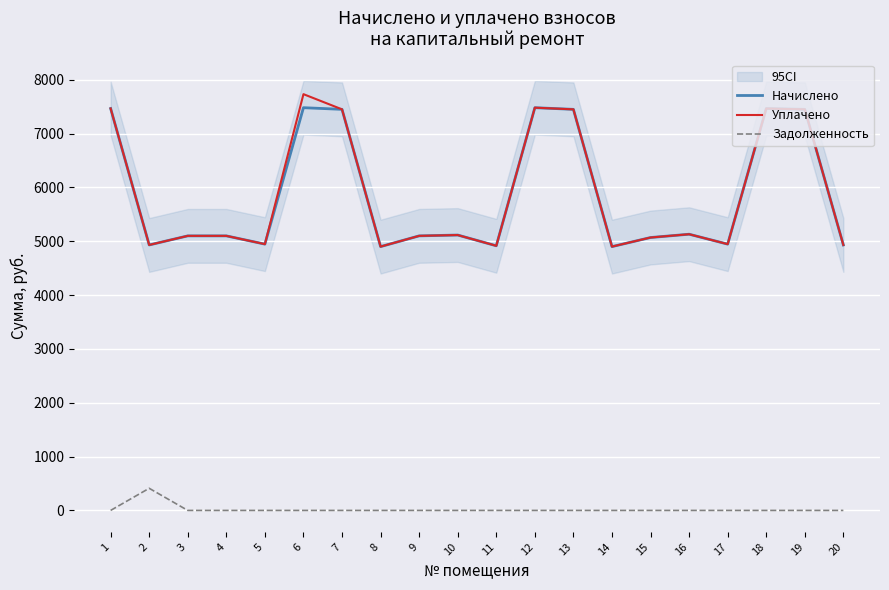

List the labels in order of Уплачено value, largest first.

6, 12, 1, 18, 7, 19, 13, 16, 10, 3, 4, 9, 15, 5, 17, 2, 20, 11, 8, 14